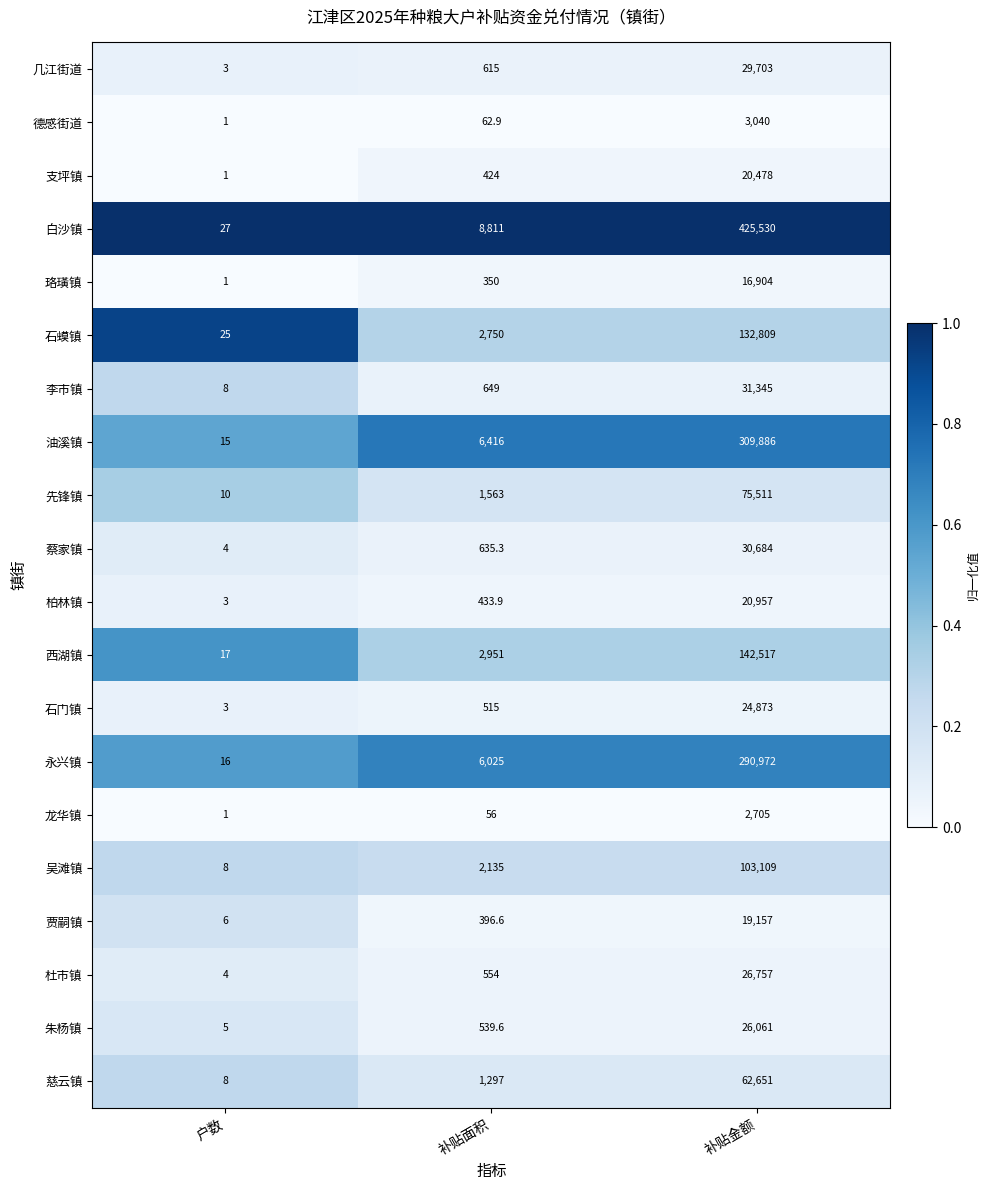

Rank the series at 补贴金额 from lowest to highest value.

龙华镇, 德感街道, 珞璜镇, 贾嗣镇, 支坪镇, 柏林镇, 石门镇, 朱杨镇, 杜市镇, 几江街道, 蔡家镇, 李市镇, 慈云镇, 先锋镇, 吴滩镇, 石蟆镇, 西湖镇, 永兴镇, 油溪镇, 白沙镇